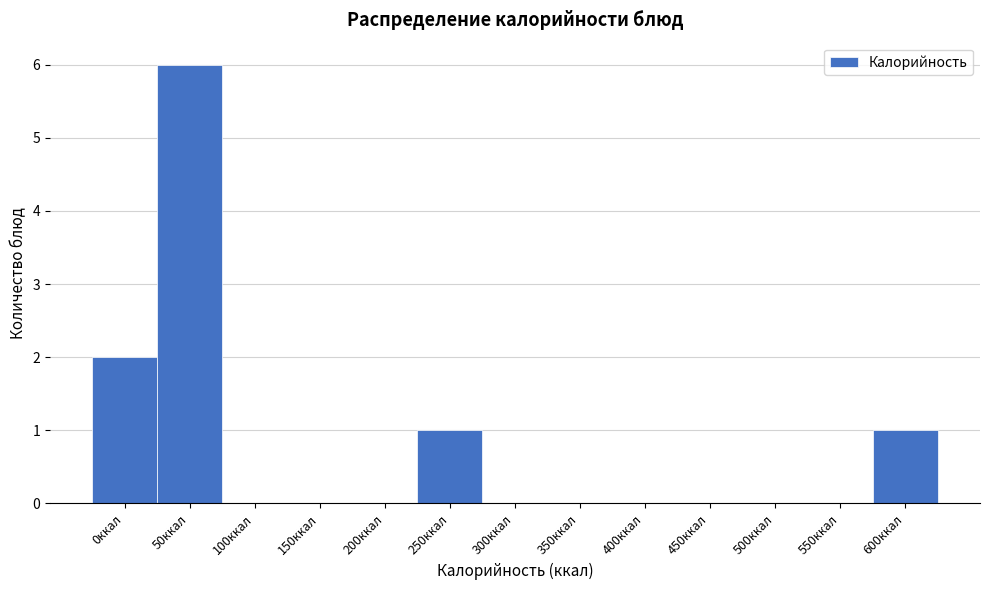

Reading left to right, extract all data points from this chart.

0ккал=2	50ккал=6	100ккал=0	150ккал=0	200ккал=0	250ккал=1	300ккал=0	350ккал=0	400ккал=0	450ккал=0	500ккал=0	550ккал=0	600ккал=1